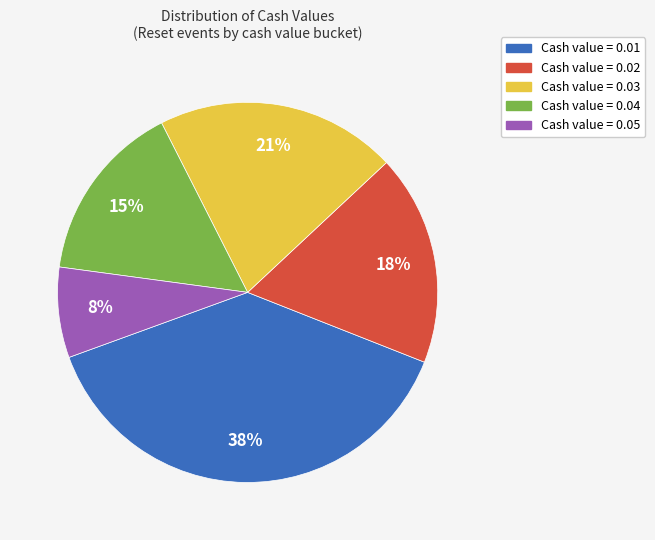

Does any single category account for the majority?

No